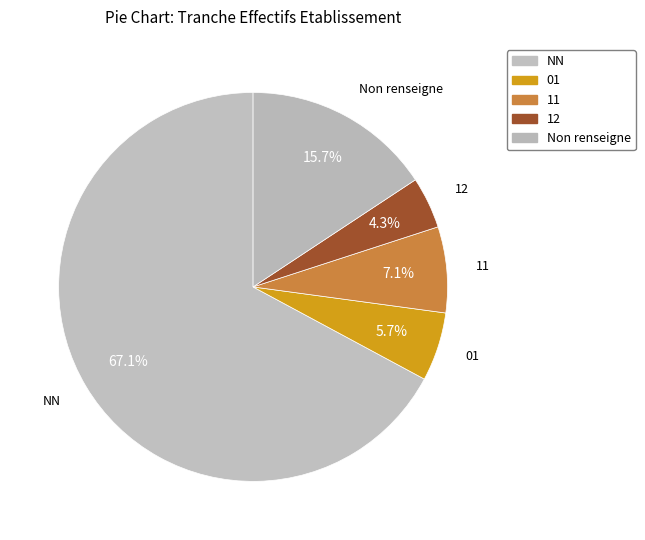

To the nearest percent, what portion does 12 represent?

4%